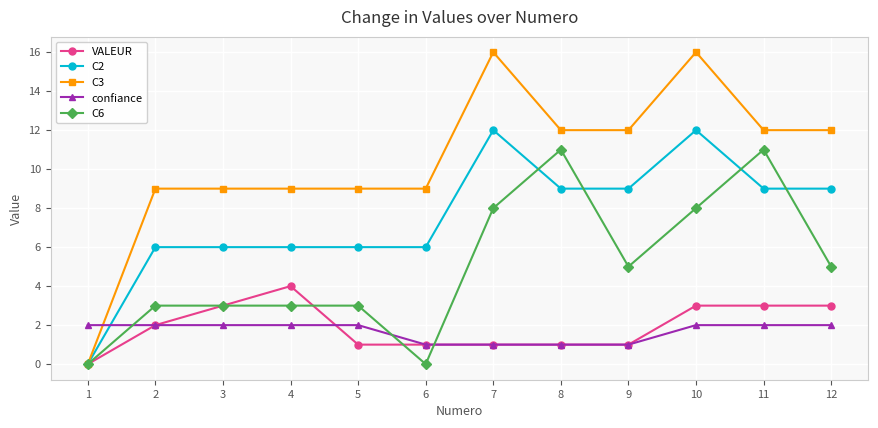

How many lines are shown in the chart?

5